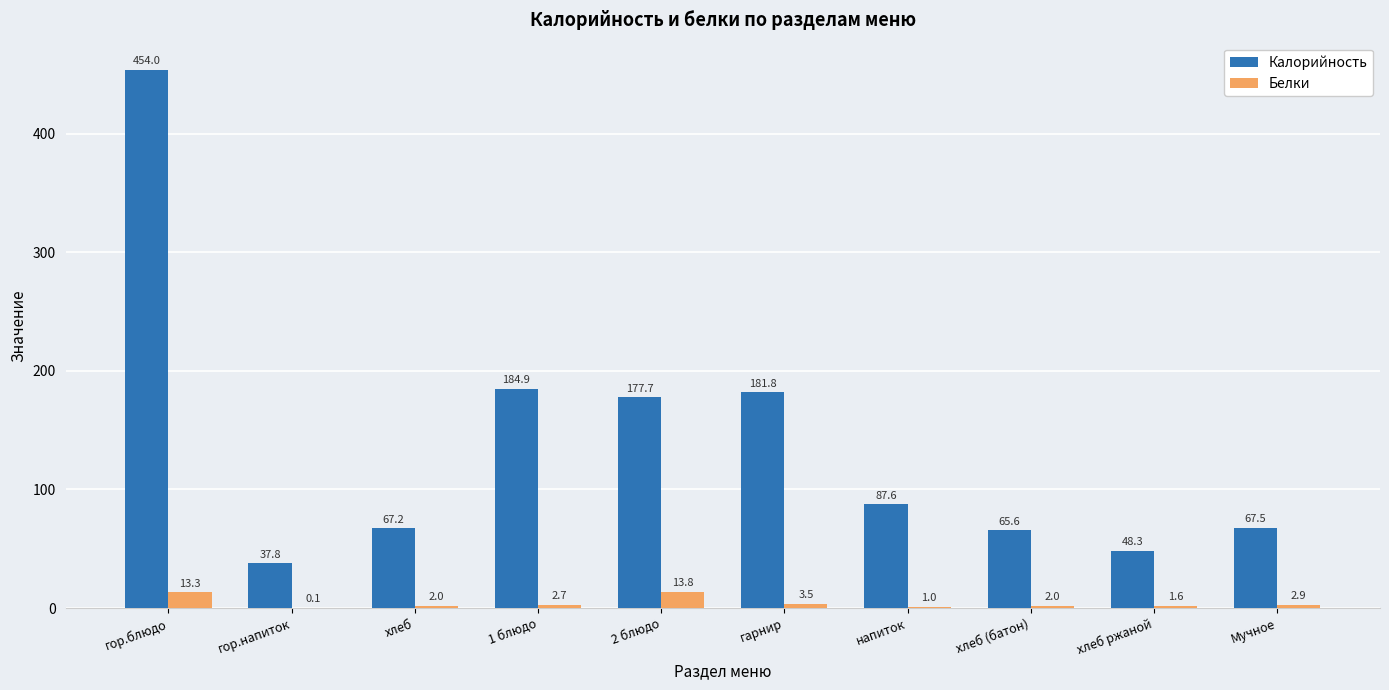

Which series changed the most between хлеб and напиток?

Калорийность